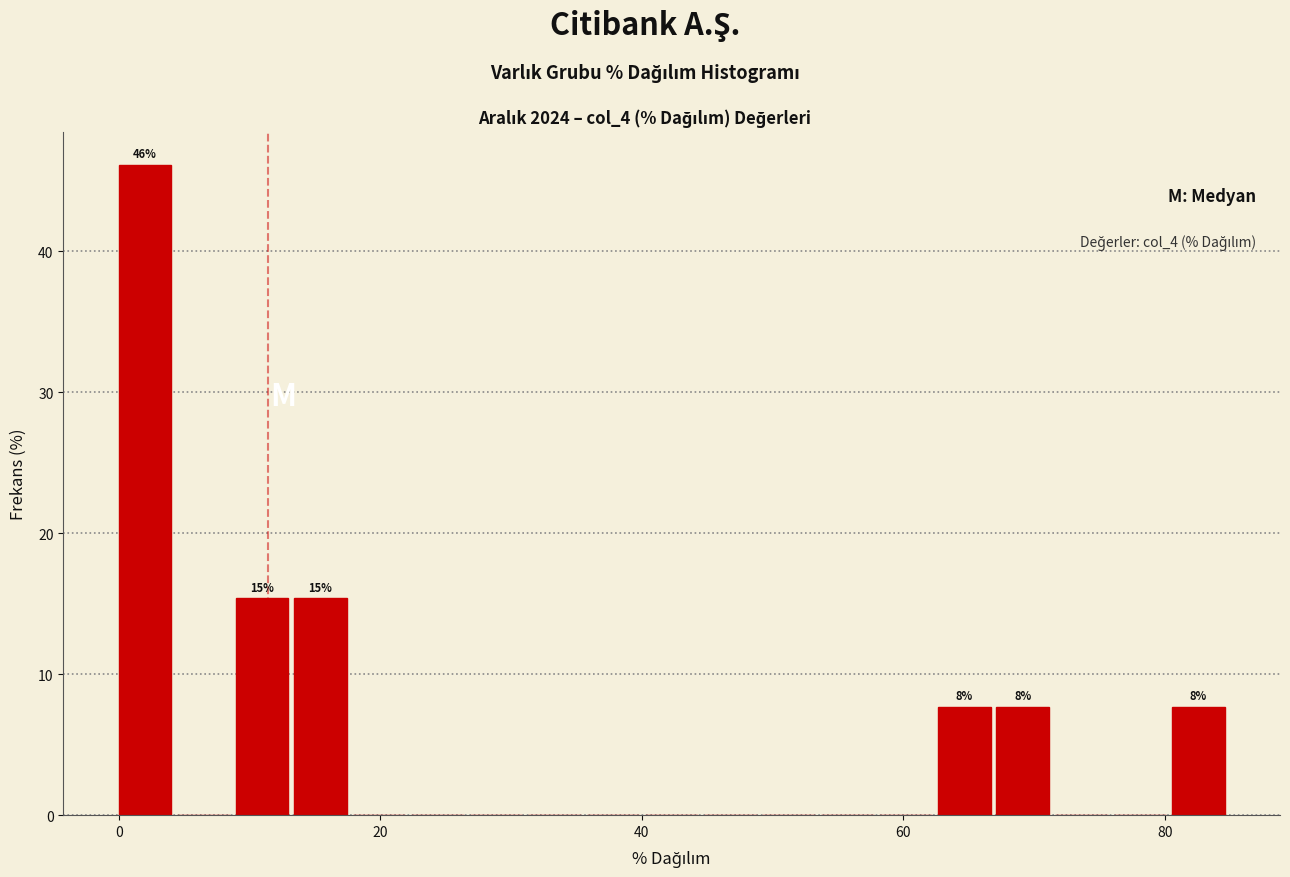

Read against the x-axis, roughly where is the centre of the tallest bar?

2